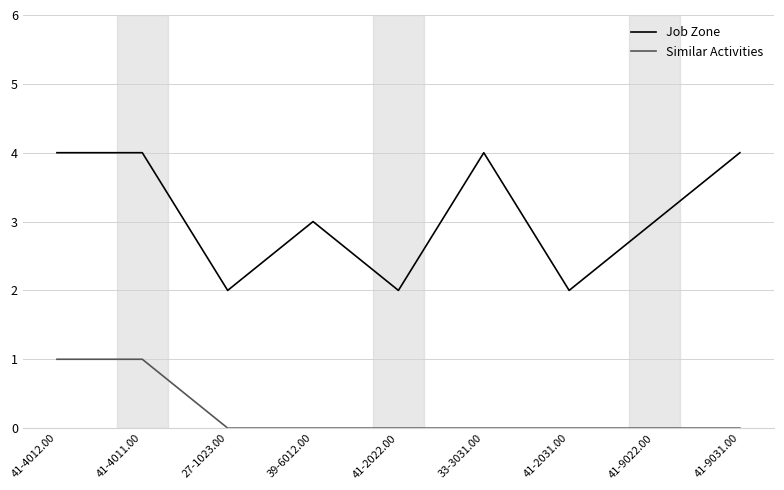

What are all the series names shown in the legend?

Job Zone, Similar Activities